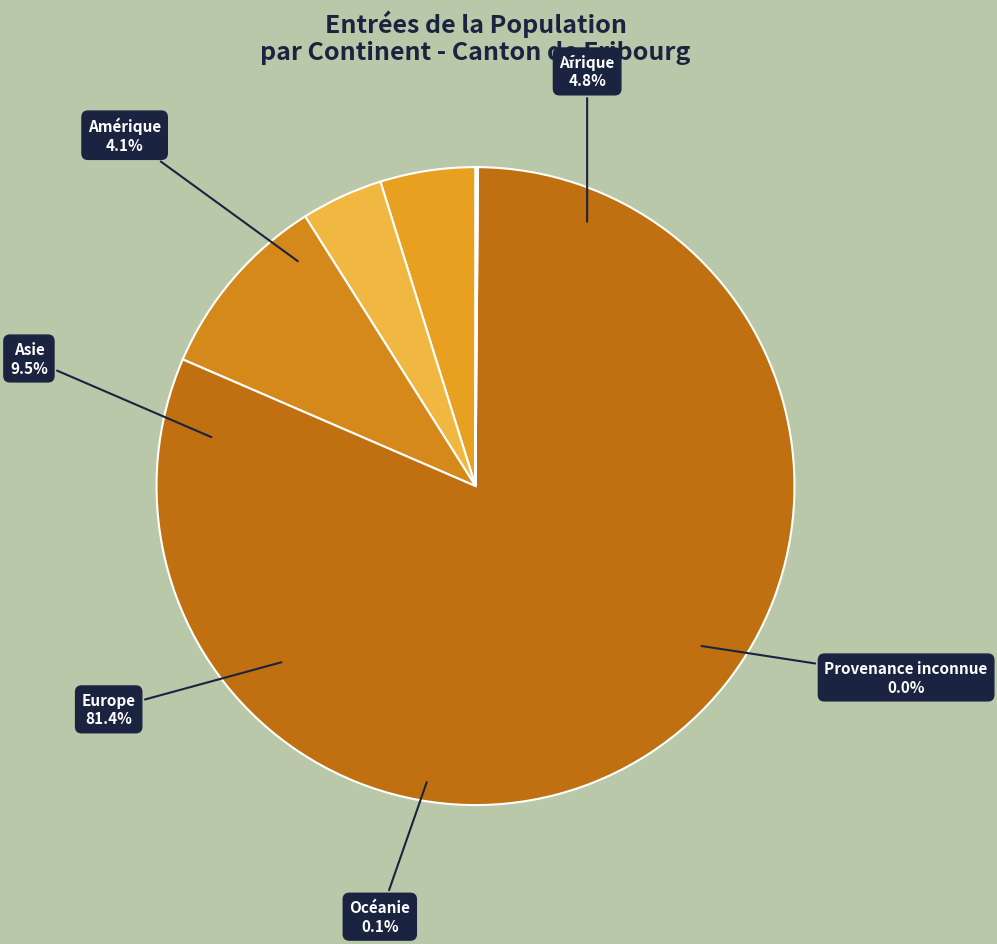

Combined, do Asie and Europe account for over 50%?

Yes